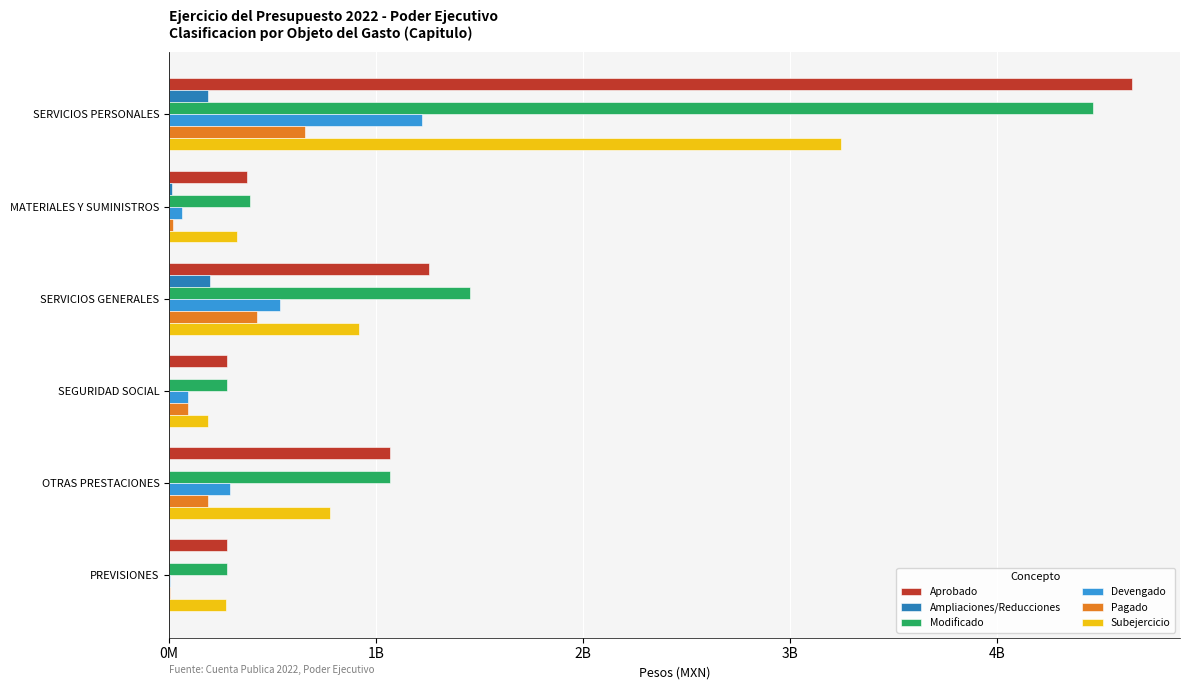

What are all the series names shown in the legend?

Aprobado, Ampliaciones/Reducciones, Modificado, Devengado, Pagado, Subejercicio